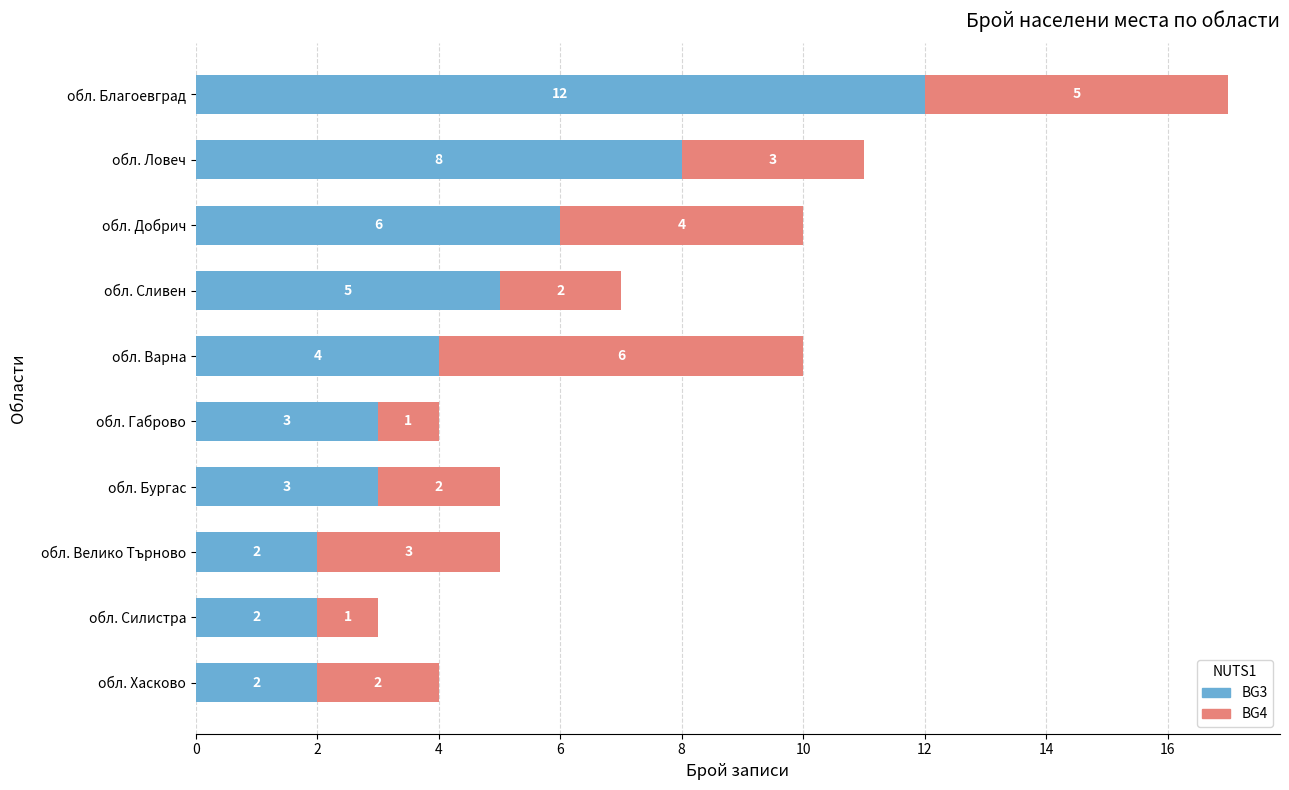

What is the difference between the second highest and minimum values in the BG3 series?

6